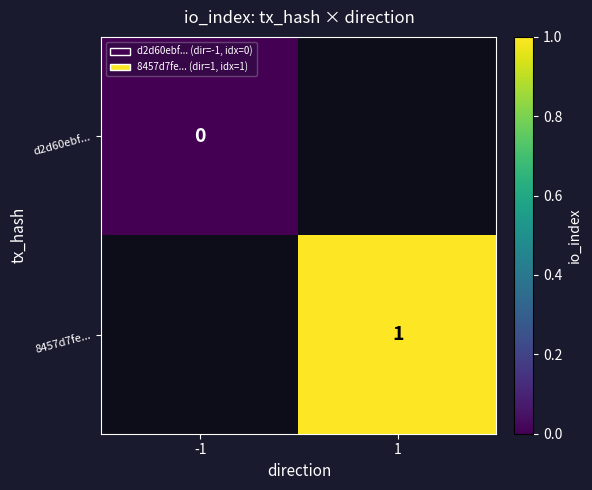

Rank the series at -1 from highest to lowest value.

d2d60ebf..., 8457d7fe...